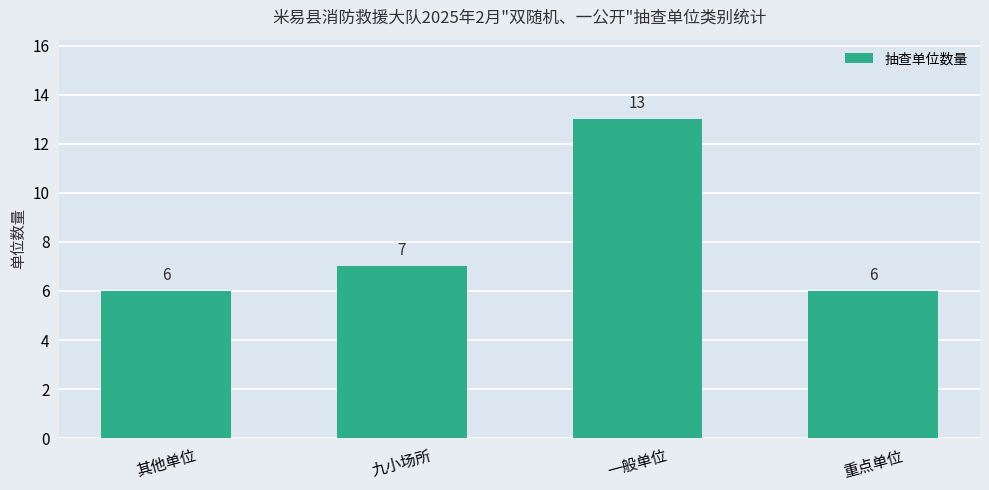

What is the label of the 3rd bar from the left?

一般单位